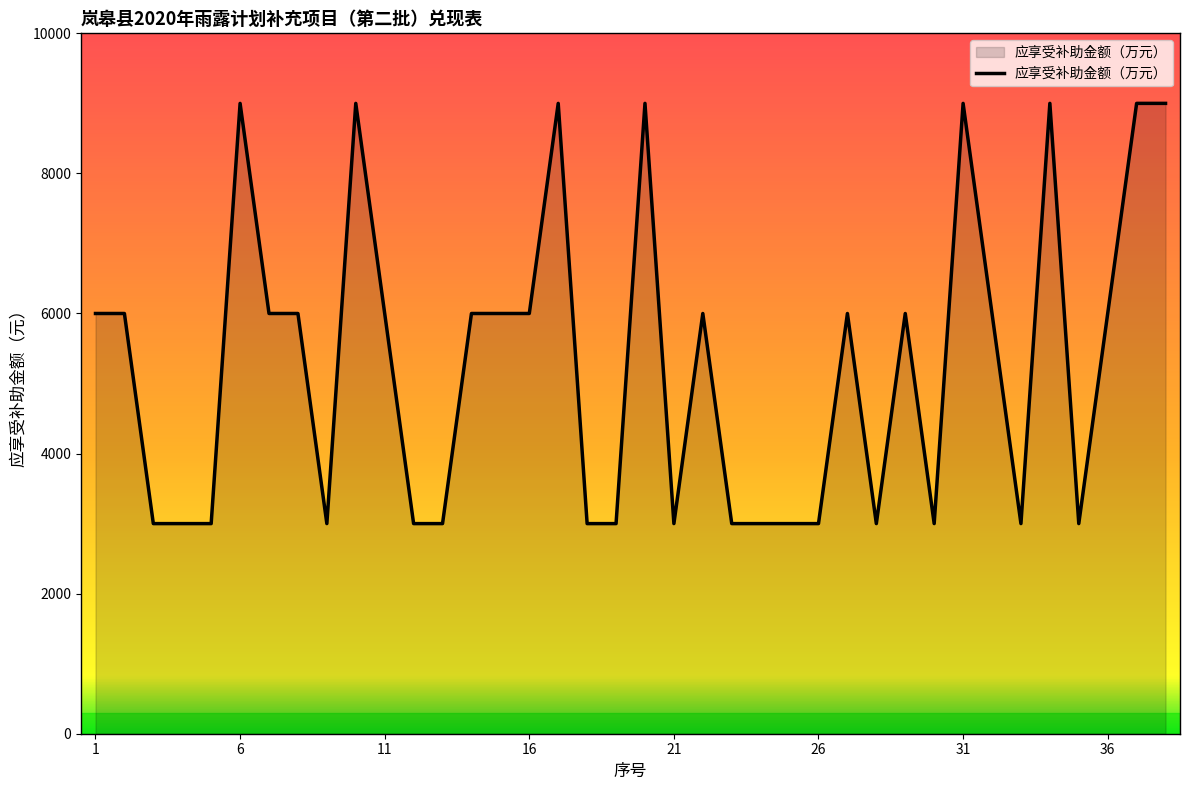

What is the minimum value shown in the chart?

3000